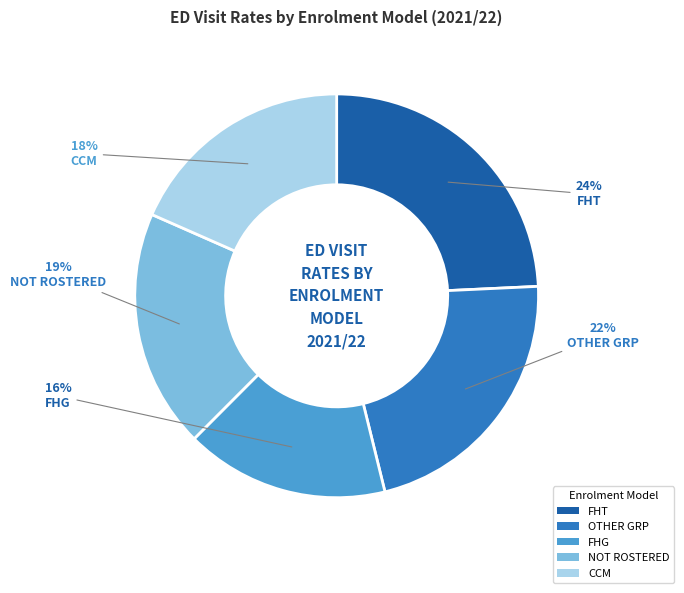

To the nearest percent, what is the combined percentage of NOT ROSTERED and FHG?

35%